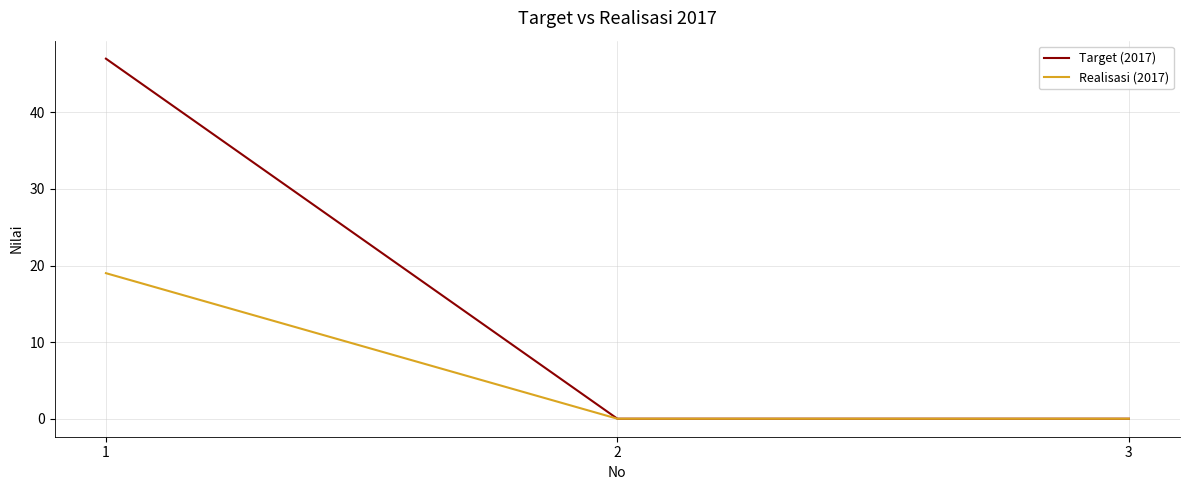

Which series has the largest total across all categories?

Target (2017)